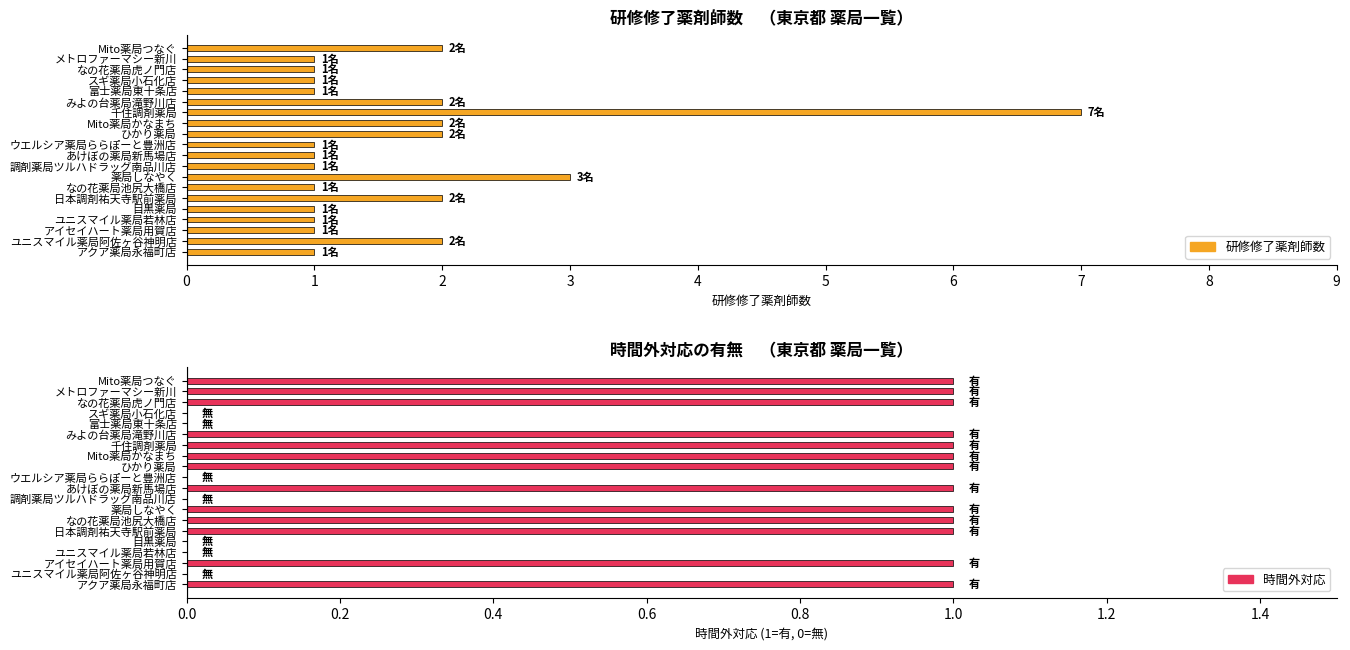

Rank the categories by 時間外対応 value from highest to lowest.

Mito薬局つなぐ, メトロファーマシー新川, なの花薬局虎ノ門店, みよの台薬局滝野川店, 千住調剤薬局, Mito薬局かなまち, ひかり薬局, あけぼの薬局新馬場店, 薬局しなやく, なの花薬局池尻大橋店, 日本調剤祐天寺駅前薬局, アイセイハート薬局用賀店, アクア薬局永福町店, スギ薬局小石化店, 富士薬局東十条店, ウエルシア薬局ららぽーと豊洲店, 調剤薬局ツルハドラッグ南品川店, 目黒薬局, ユニスマイル薬局若林店, ユニスマイル薬局阿佐ヶ谷神明店